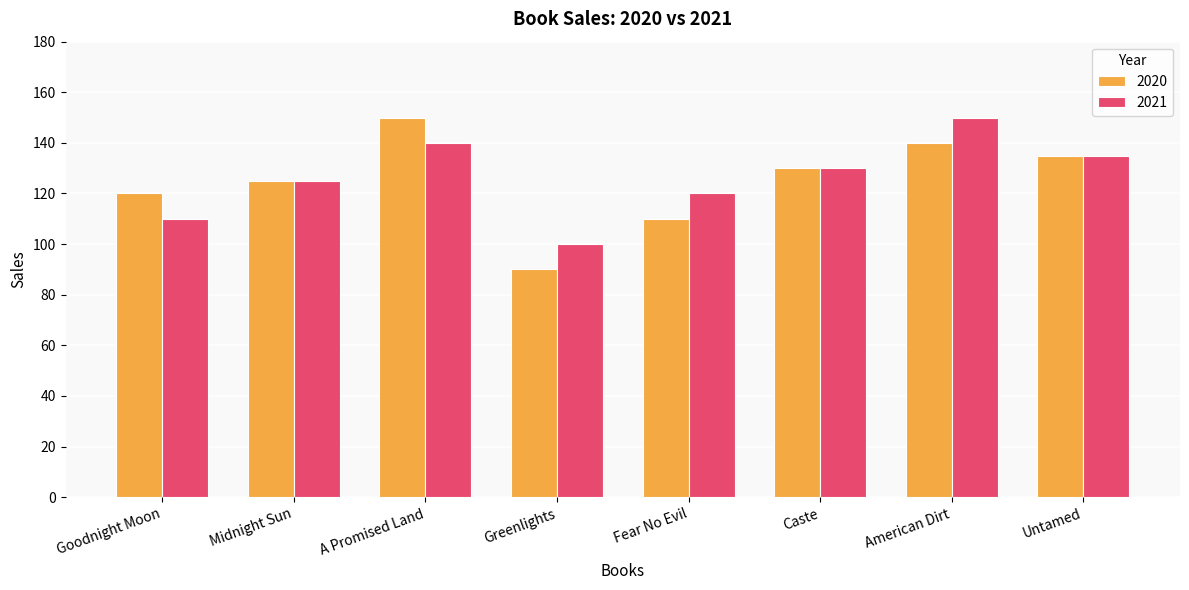

Reading left to right, extract all data points from this chart.

2020: 120	125	150	90	110	130	140	135
2021: 110	125	140	100	120	130	150	135